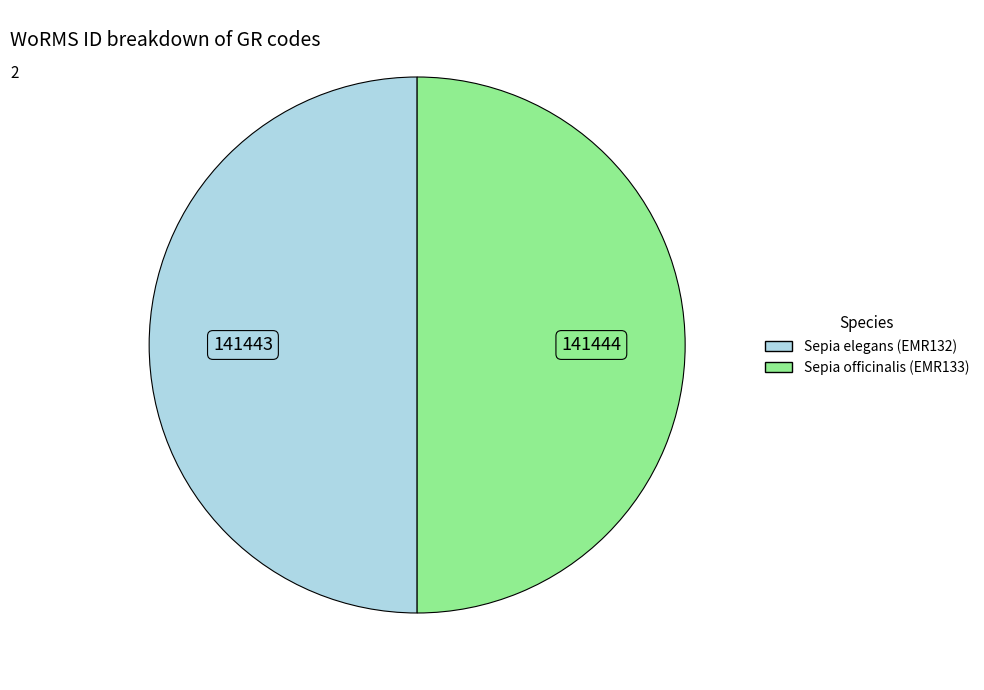

The Sepia elegans (EMR132) slice represents 41% of the pie. True or false?

False